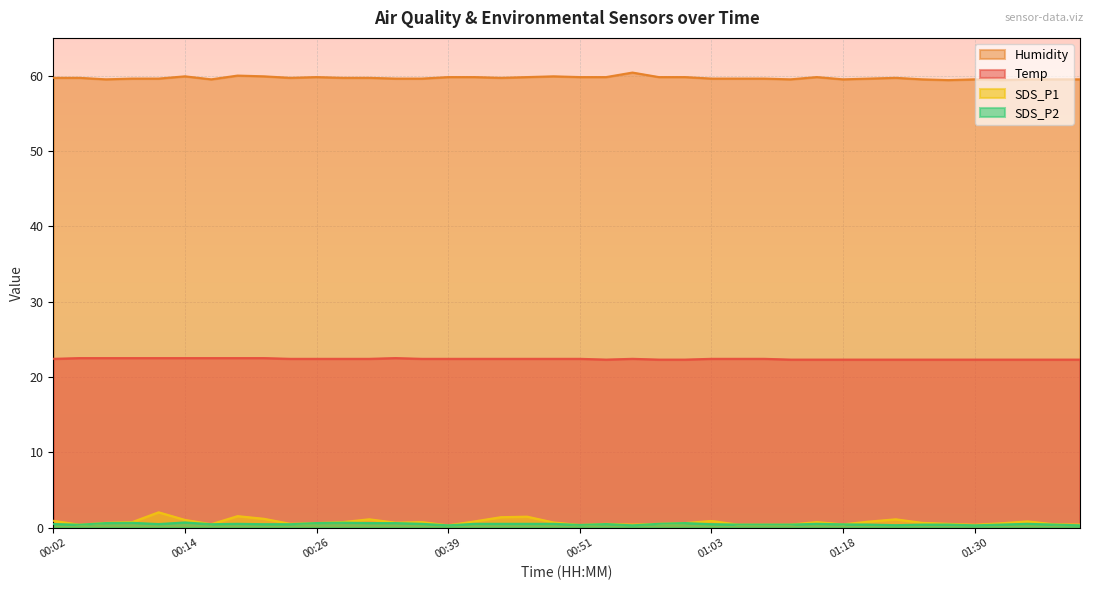

Reading right to left, what are all the values shown in this chart?

Temp: 22.3	22.3	22.3	22.3	22.3	22.3	22.3	22.3	22.3	22.3	22.3	22.3	22.4	22.4	22.4	22.3	22.3	22.4	22.3	22.4	22.4	22.4	22.4	22.4	22.4	22.4	22.5	22.4	22.4	22.4	22.4	22.5	22.5	22.5	22.5	22.5	22.5	22.5	22.5	22.4
Humidity: 59.5	59.5	59.5	59.4	59.5	59.4	59.5	59.7	59.6	59.5	59.8	59.5	59.6	59.6	59.6	59.8	59.8	60.4	59.8	59.8	59.9	59.8	59.7	59.8	59.8	59.6	59.6	59.7	59.7	59.8	59.7	59.9	60.0	59.5	59.9	59.6	59.6	59.5	59.7	59.7
SDS_P1: 0.4	0.5	0.8	0.6	0.4	0.5	0.6	1.1	0.8	0.4	0.7	0.4	0.4	0.4	0.9	0.6	0.5	0.4	0.5	0.3	0.7	1.4	1.4	0.8	0.3	0.7	0.7	1.1	0.7	0.6	0.5	1.2	1.5	0.5	1.0	2.0	0.7	0.6	0.4	0.9
SDS_P2: 0.3	0.4	0.5	0.4	0.3	0.4	0.4	0.3	0.4	0.4	0.5	0.4	0.4	0.4	0.5	0.6	0.5	0.3	0.5	0.3	0.5	0.5	0.5	0.5	0.3	0.5	0.6	0.6	0.7	0.6	0.5	0.5	0.5	0.5	0.7	0.5	0.6	0.6	0.4	0.5